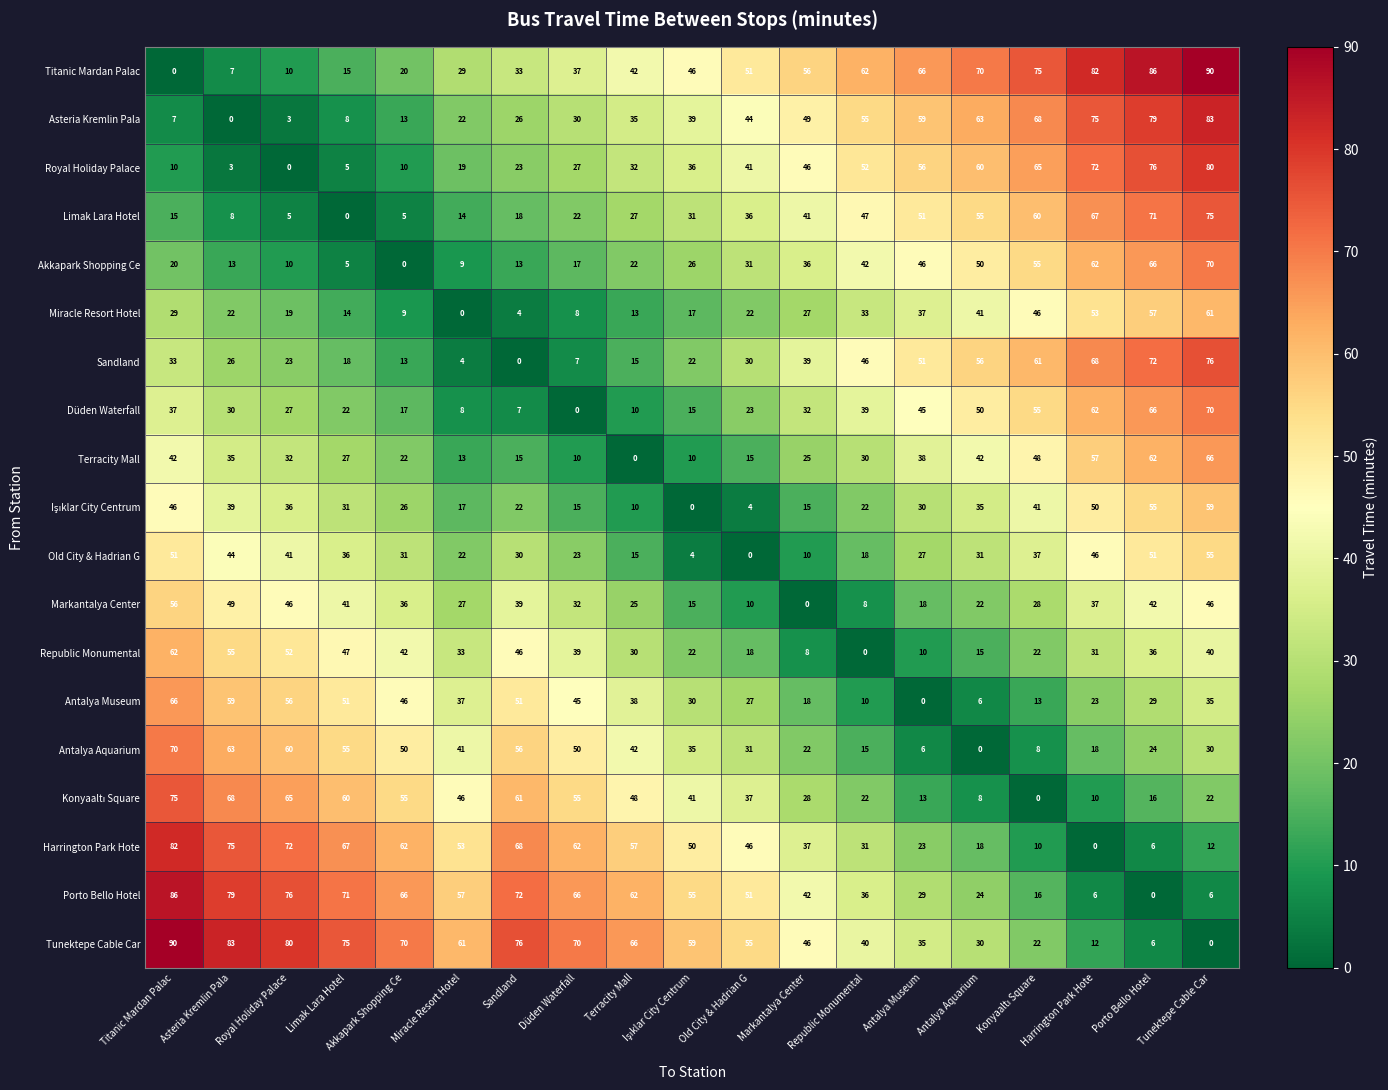

What is the highest value of the Akkapark Shopping Ce series?

70